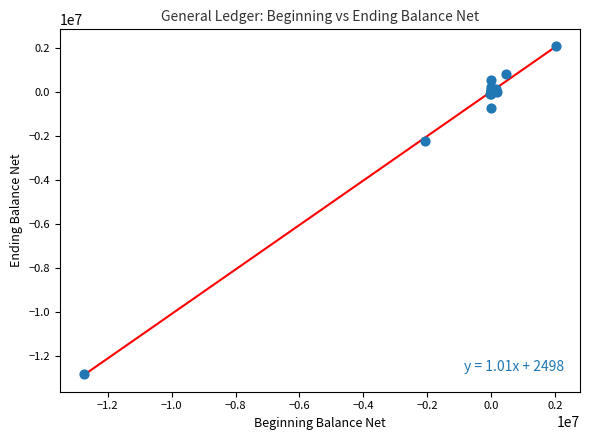

What Y value in the scatter plot is closest to -5381107?

-2222583.3